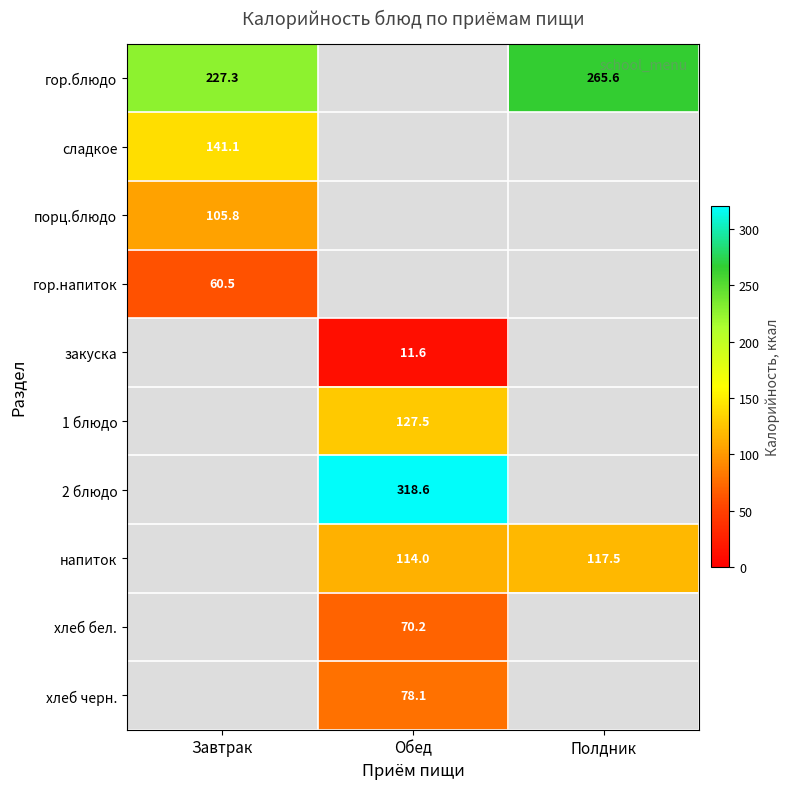

The гор.напиток series shows 86.2 at Завтрак. True or false?

False